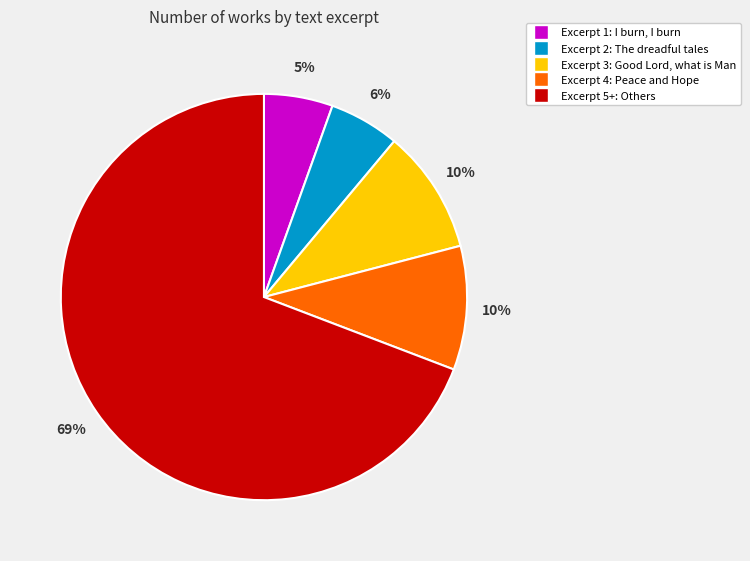

To the nearest percent, what is the difference between the largest and smallest slice percentages?

64%